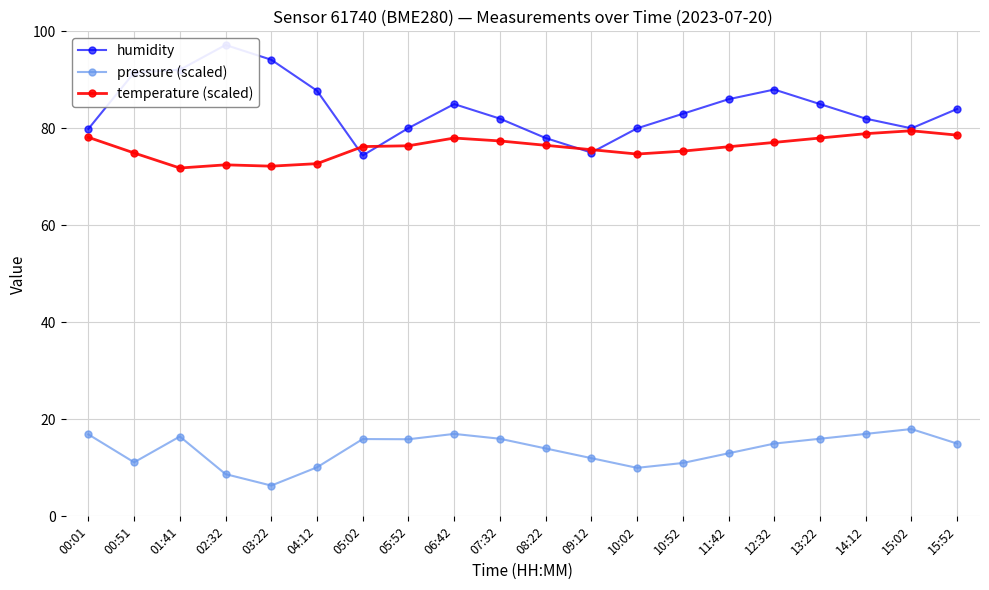

True or false: humidity has more than 0 interior local peaks.

True